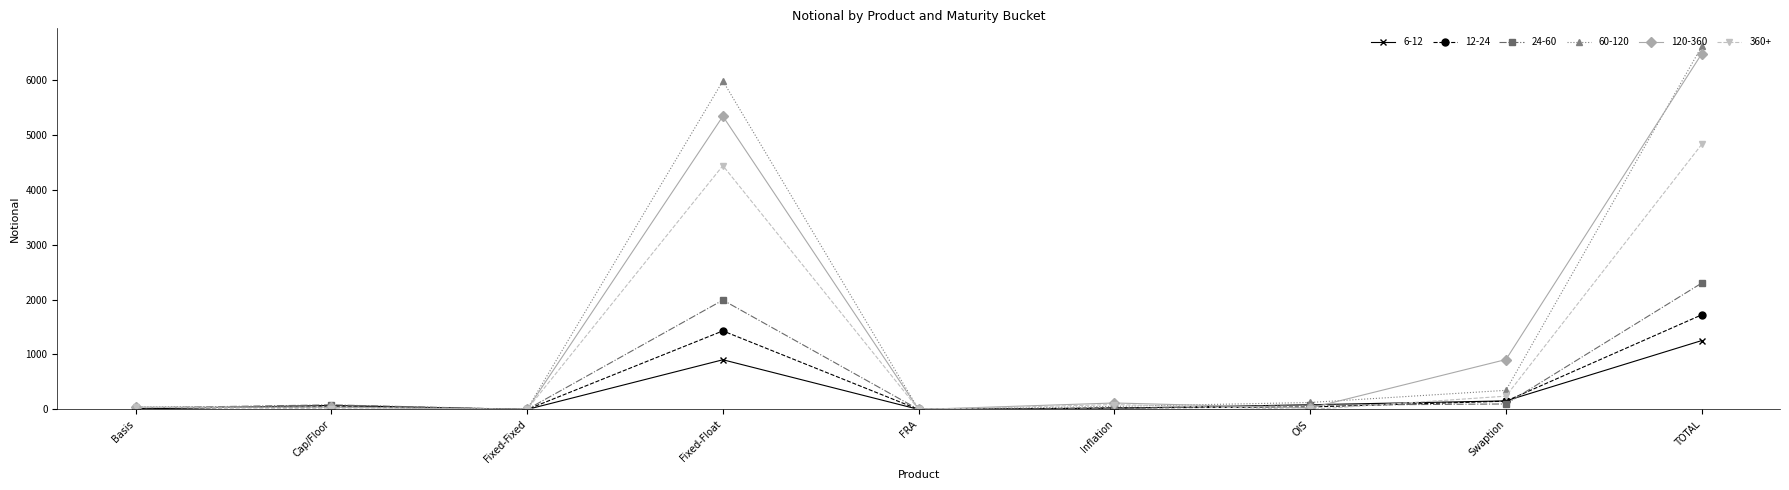

At which category is the sum across all series the highest?

TOTAL